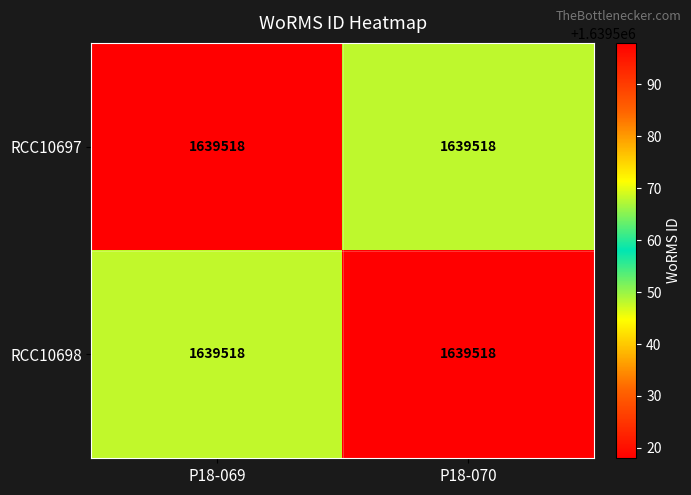

Count the RCC10698 values in the range 1639568 to 1639598.

2